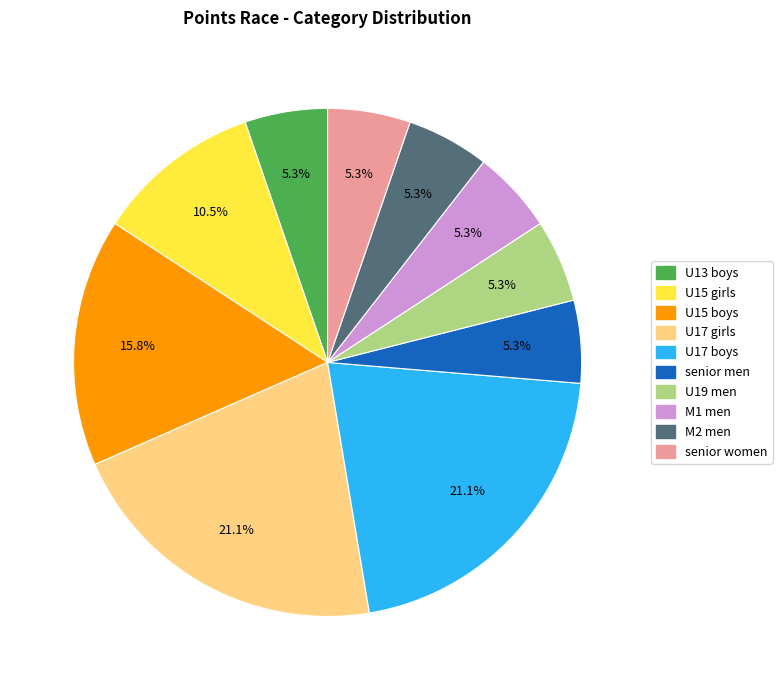

Between senior men and U15 girls, which is larger?

U15 girls